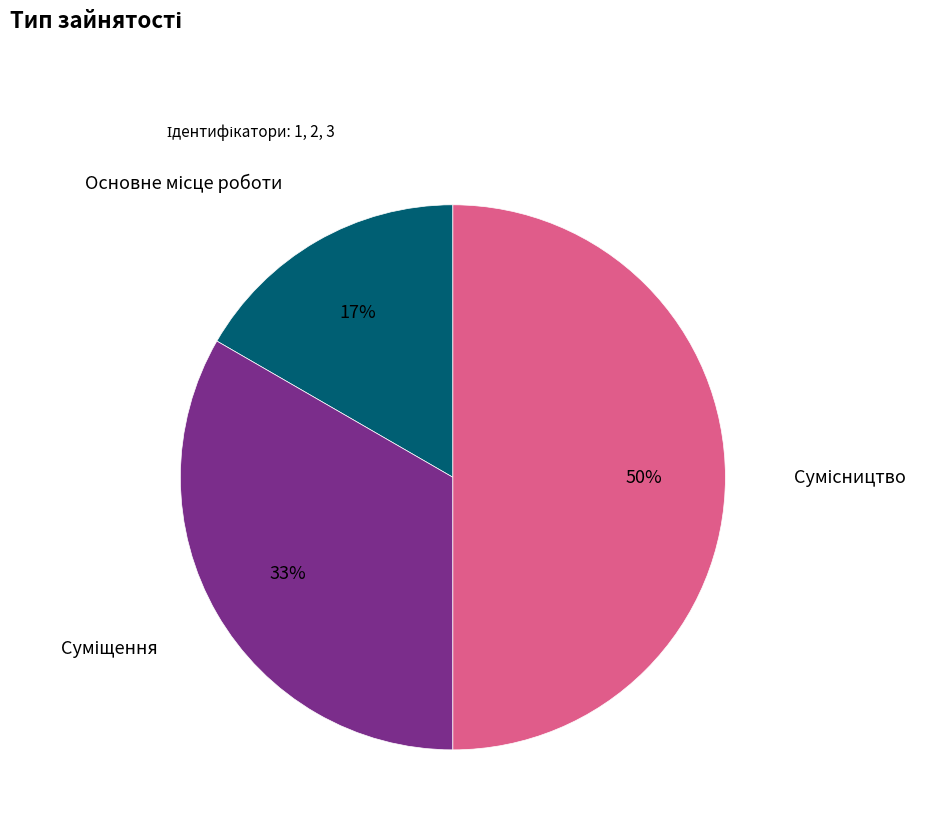

To the nearest percent, what is the difference between the largest and smallest slice percentages?

33%